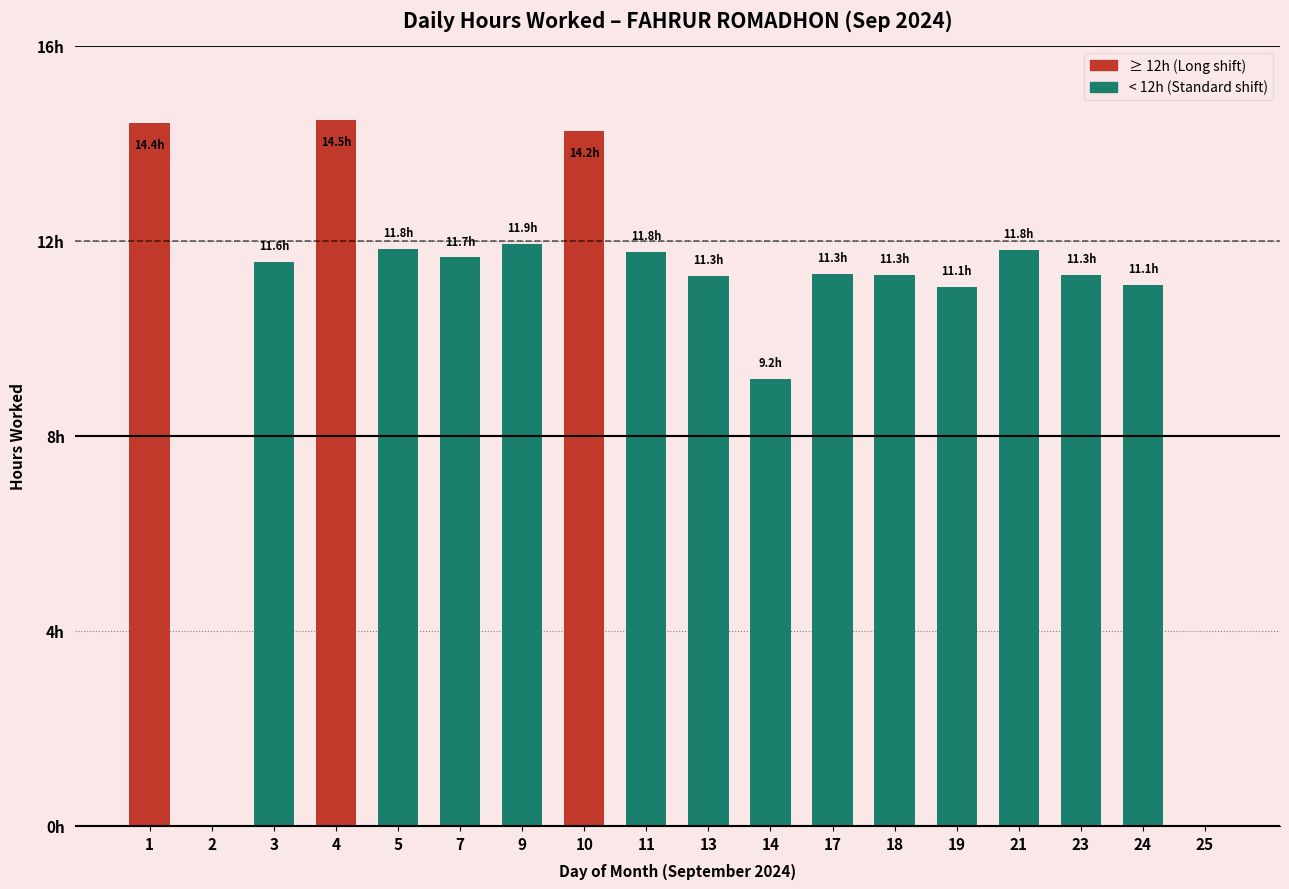

Reading left to right, list all the values displayed in this chart.

14.4	0.0	11.6	14.5	11.8	11.7	11.9	14.2	11.8	11.3	9.2	11.3	11.3	11.1	11.8	11.3	11.1	0.0